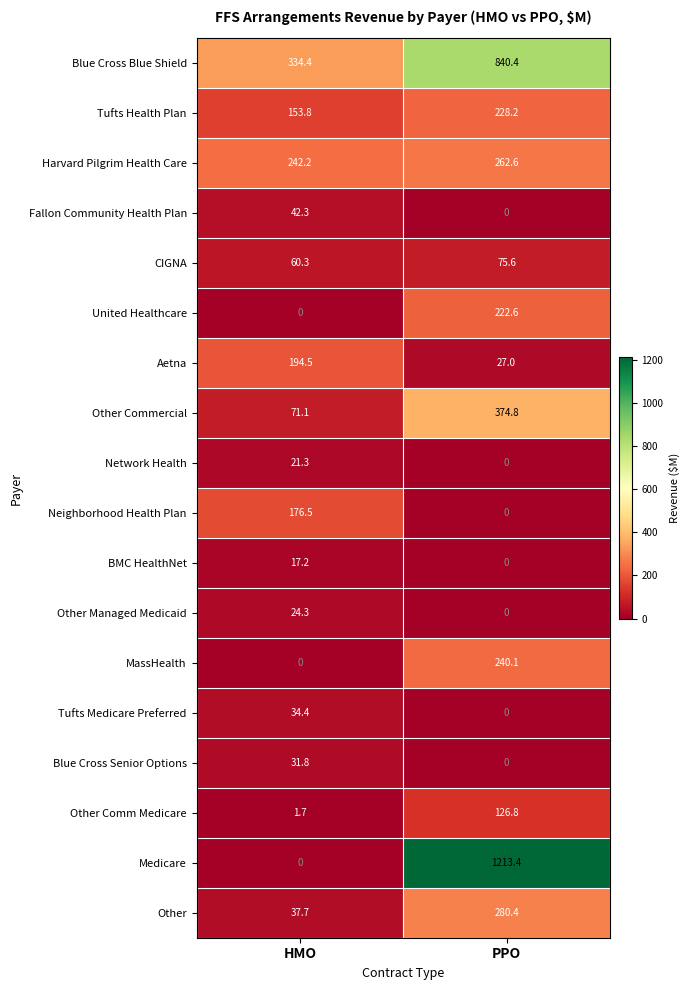

How many positive values does the Network Health series have?

1